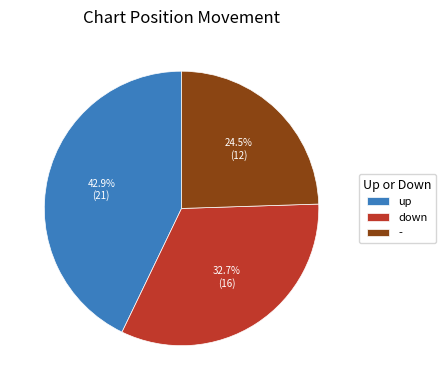

Does - represent more than half of the total?

No